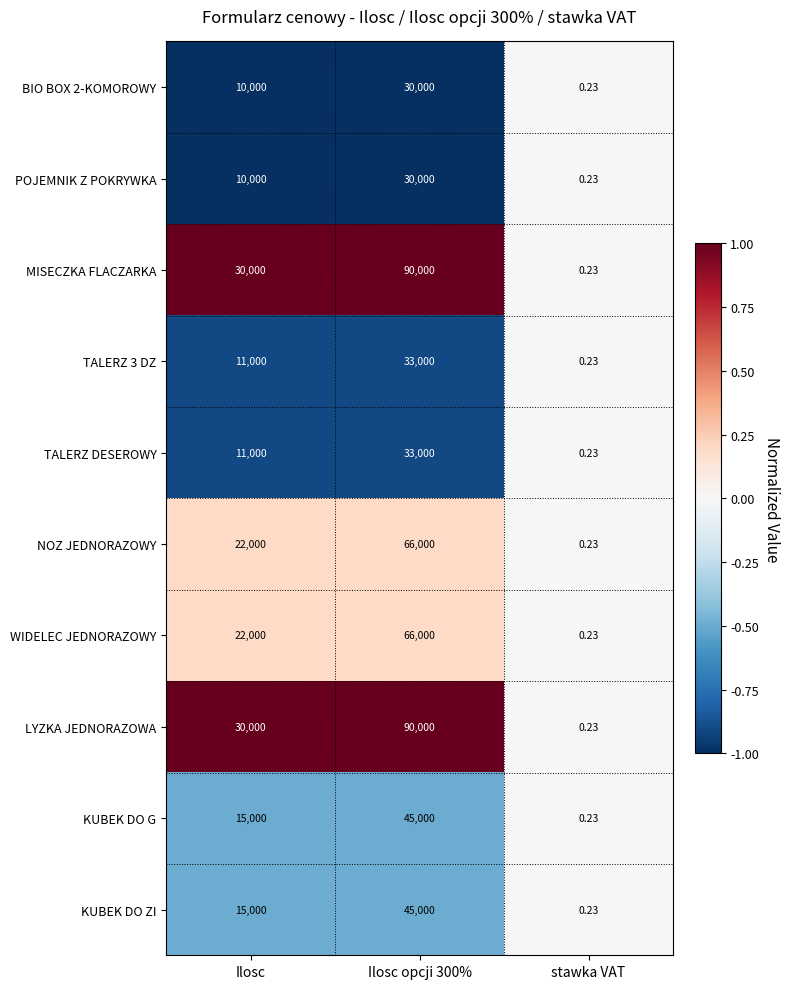

At which label is TALERZ DESEROWY closest to 16500?

Ilosc